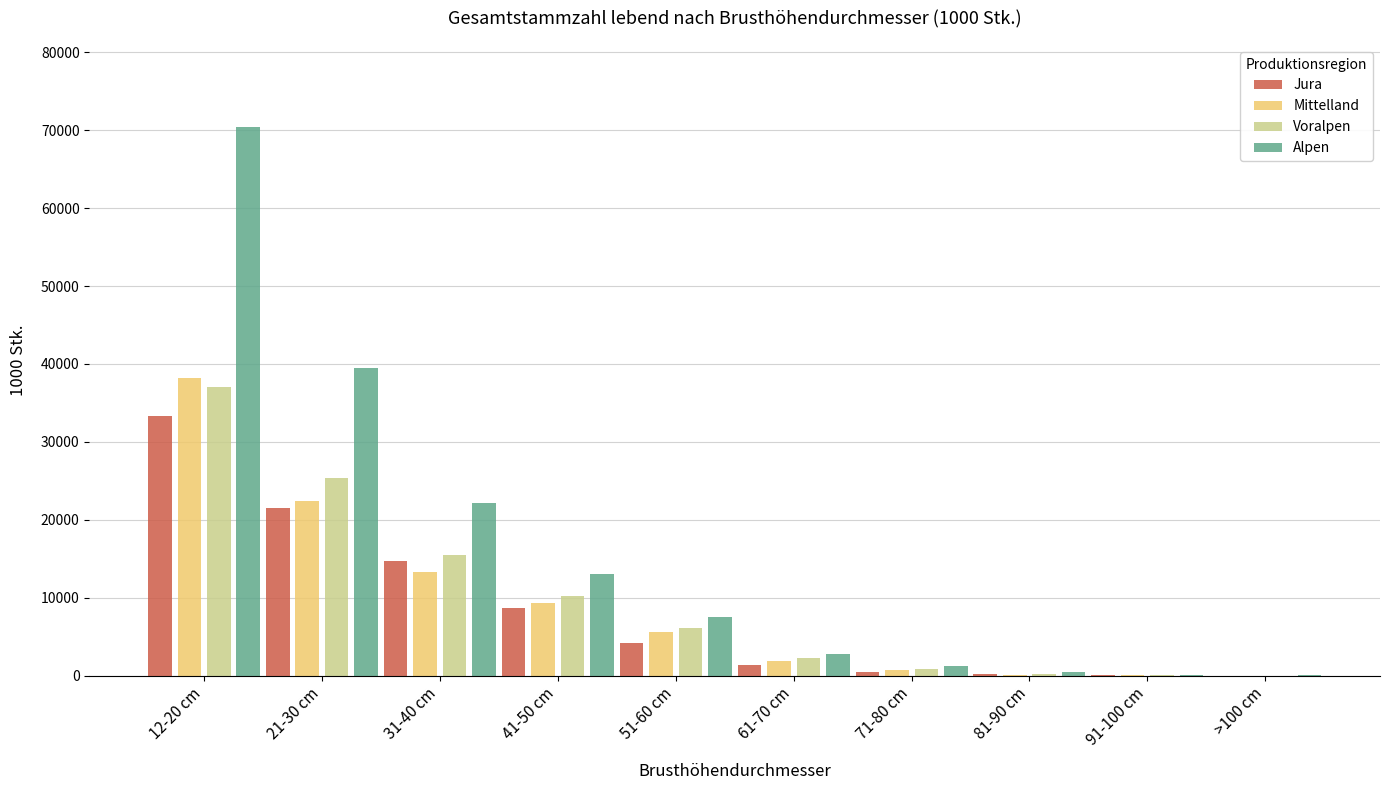

Which series has the largest total across all categories?

Alpen